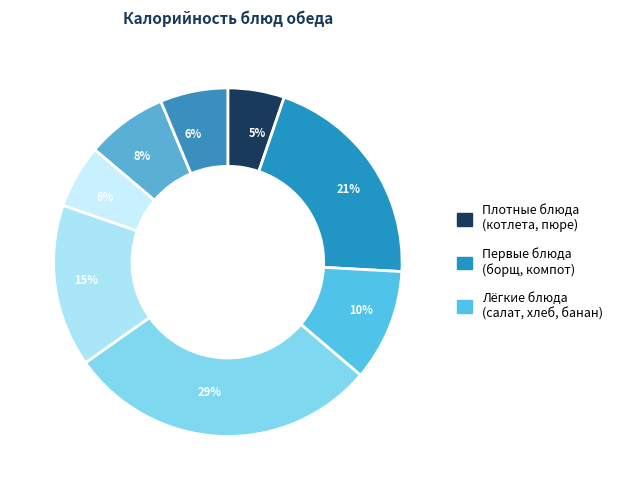

Count the number of slices in the pie.

8